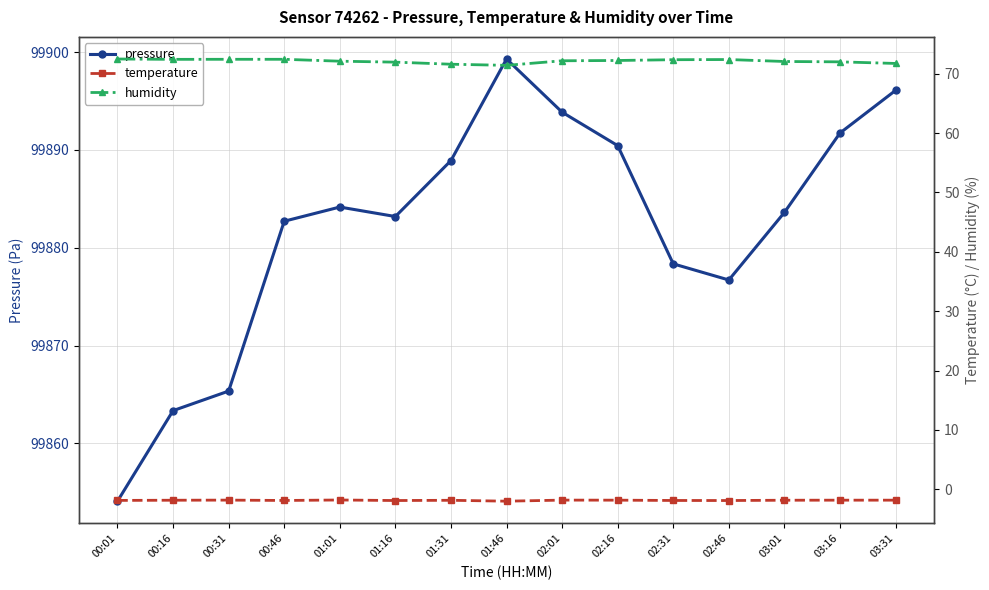

Reading left to right, transcribe all the data shown in this chart.

pressure: 99854.1	99863.3	99865.3	99882.7	99884.2	99883.2	99888.9	99899.3	99893.9	99890.4	99878.4	99876.7	99883.6	99891.7	99896.1
temperature: -1.9	-1.8	-1.8	-1.9	-1.8	-1.9	-1.9	-2.0	-1.8	-1.8	-1.9	-1.9	-1.8	-1.8	-1.8
humidity: 72.5	72.4	72.4	72.4	72.1	71.9	71.6	71.4	72.2	72.2	72.3	72.4	72.0	72.0	71.7